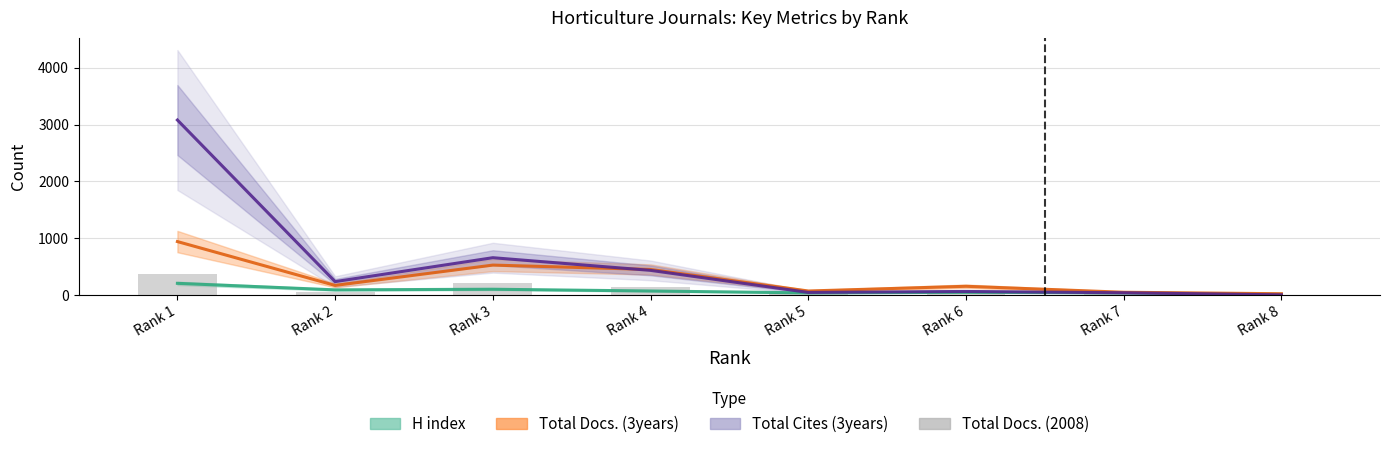

Between Rank 3 and Rank 8, which is larger?

Rank 3